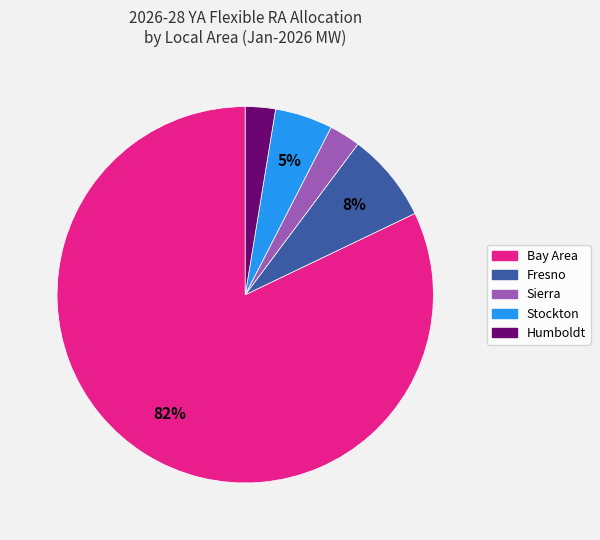

Do Sierra and Bay Area together represent more than half of the pie?

Yes